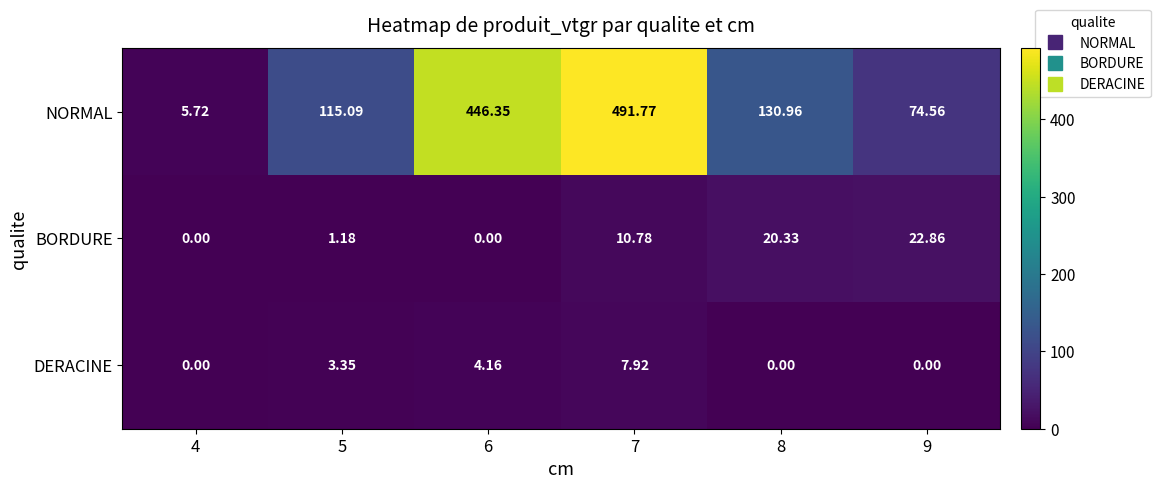

At how many categories does at least one series exceed 486?

1